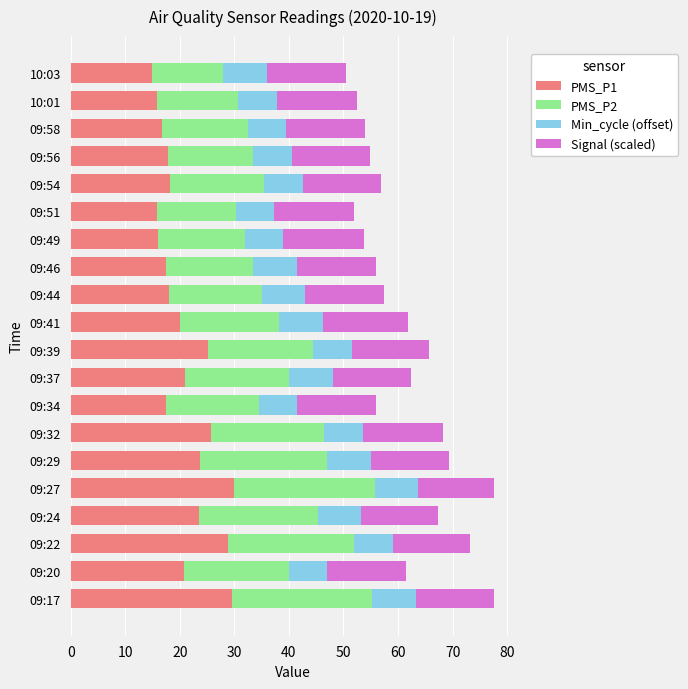

What is the sum of the PMS_P1 values at 09:58 and 09:29?

40.5